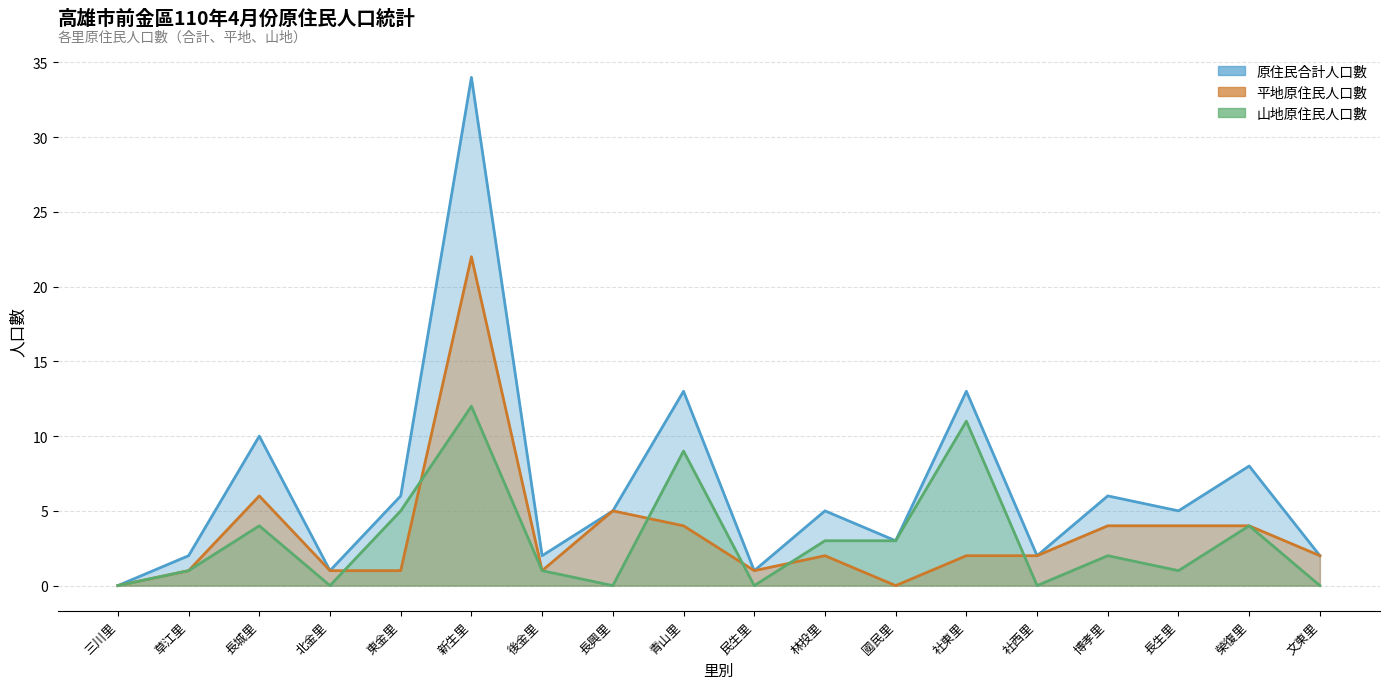

Is it true that 平地原住民人口數 equals 0 at 三川里?

True